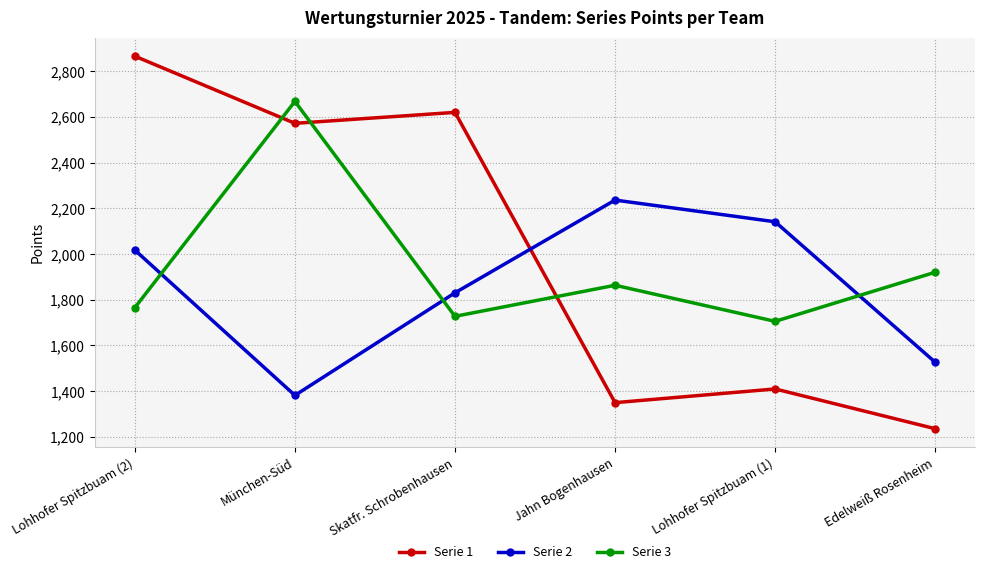

Rank the series by their maximum value, from highest to lowest.

Serie 1, Serie 3, Serie 2